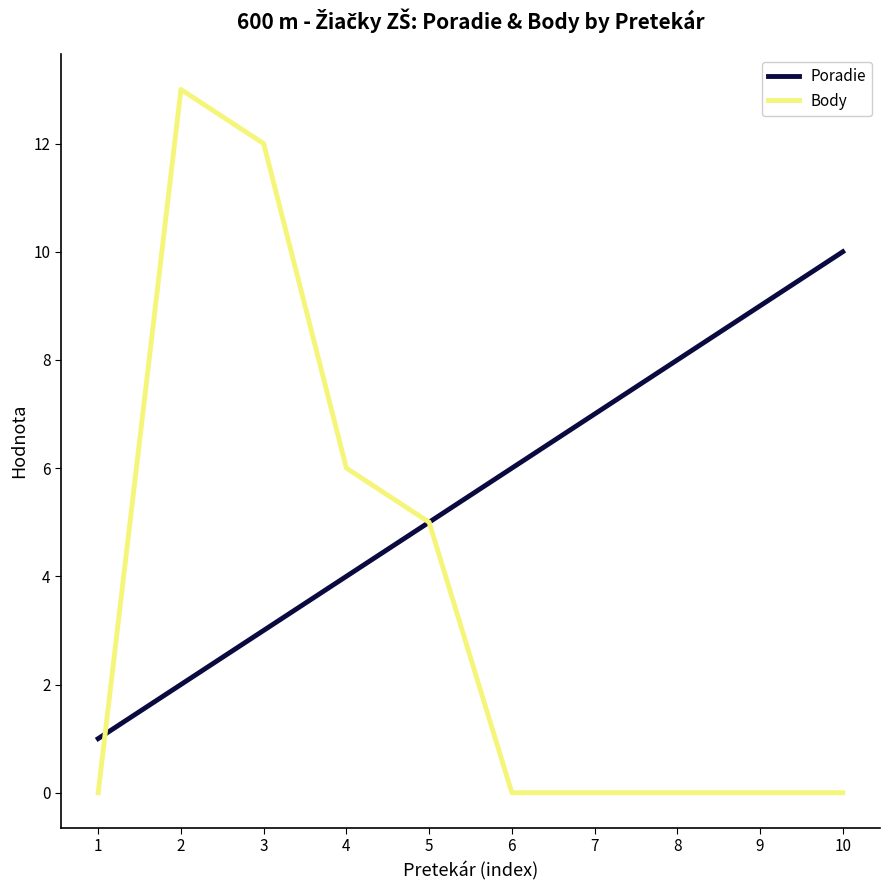

At how many categories does at least one series exceed 11?

2